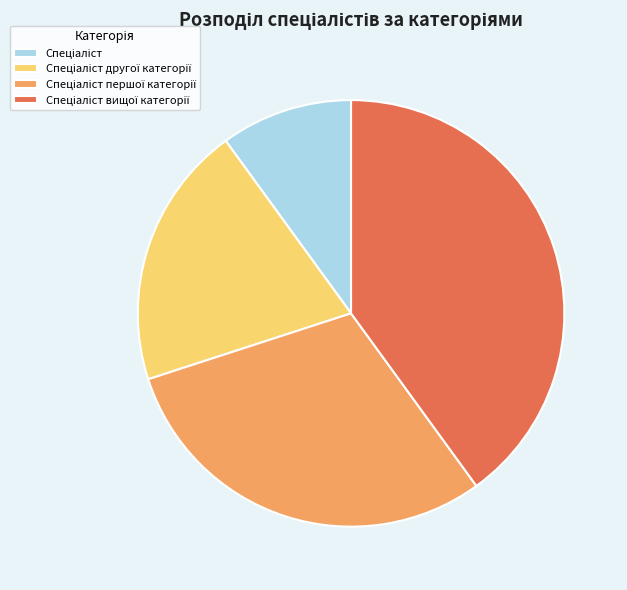

Does any single category account for the majority?

No